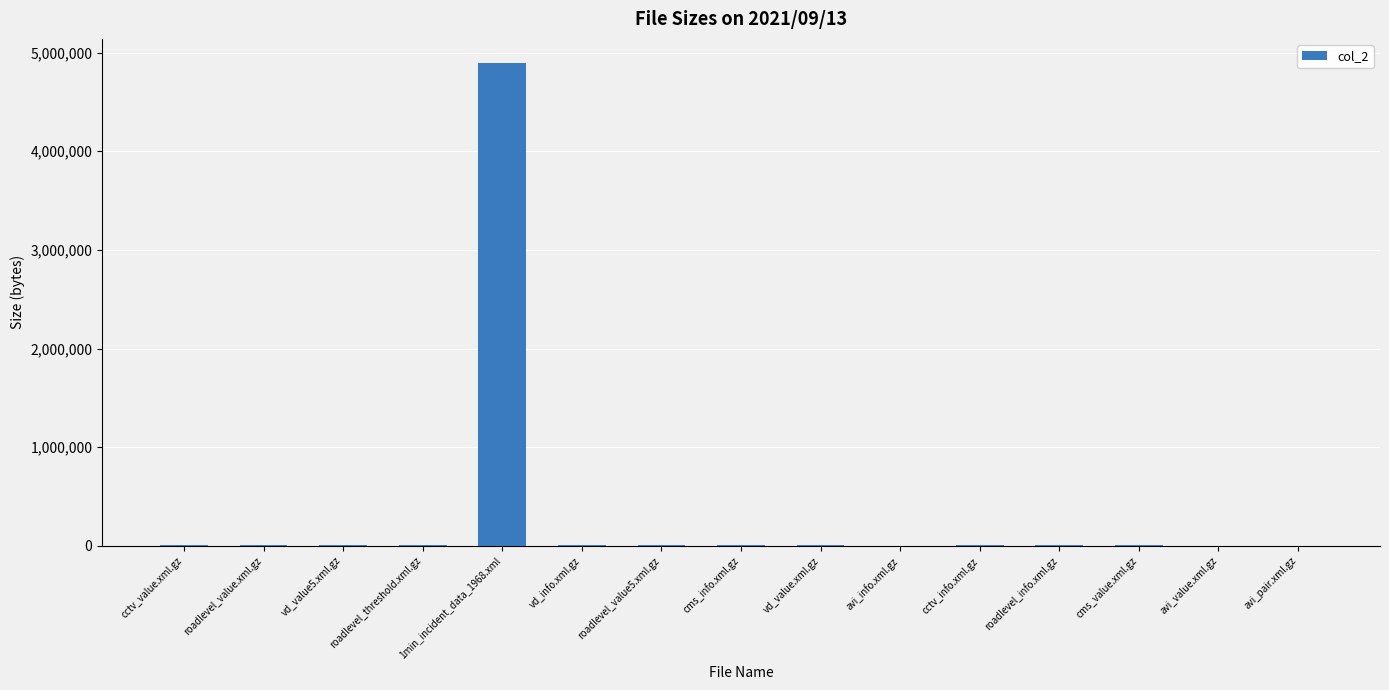

What is the sum of all values?

4953627